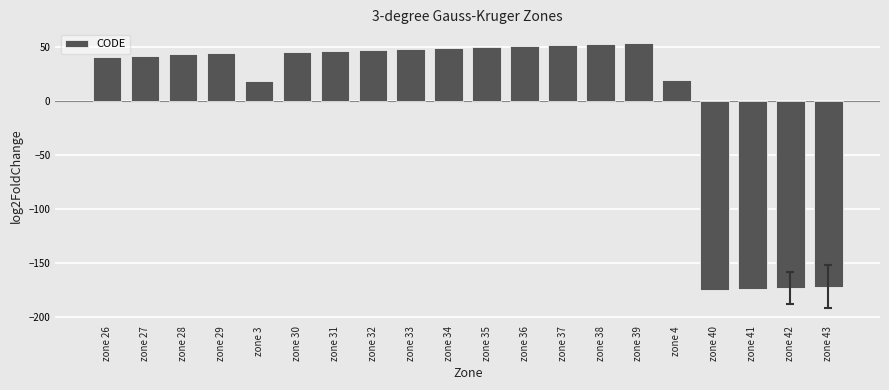

What is the label of the 19th bar from the left?

zone 42